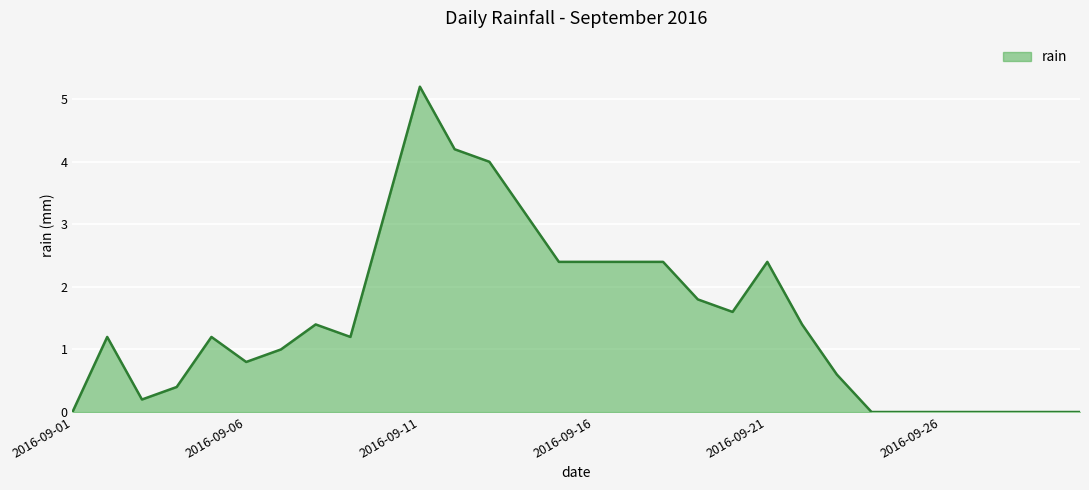

What is the difference between the maximum and minimum values?

5.2